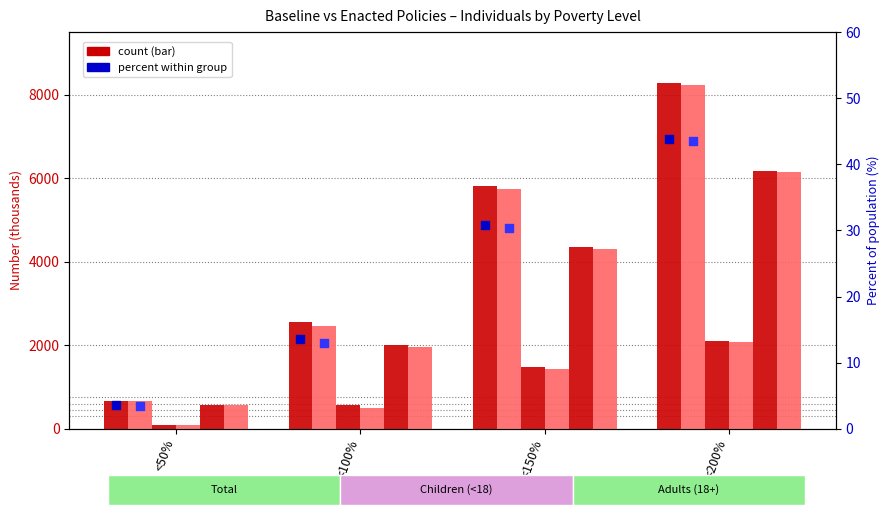

At which category is the sum across all series the highest?

<200%